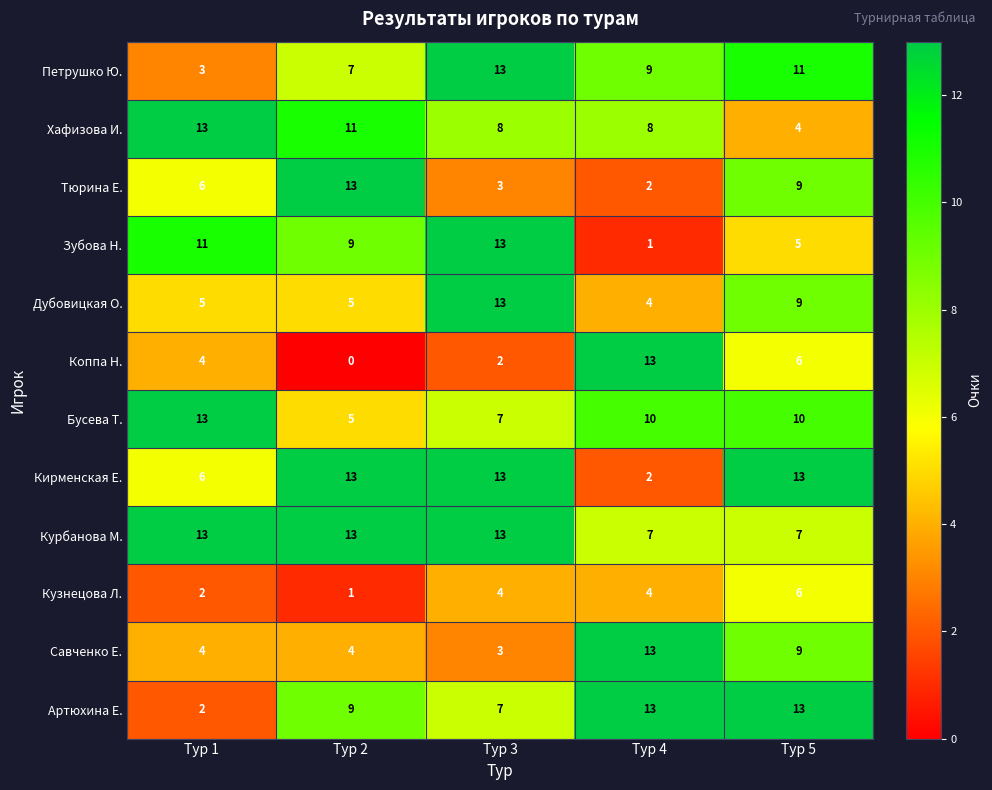

What is the difference between the Тюрина Е. values at Тур 4 and Тур 5?

7